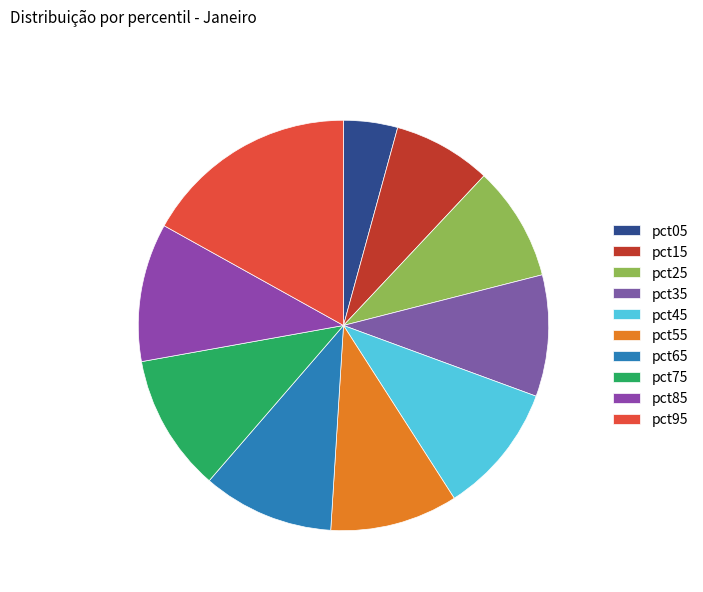

Which category has the biggest portion of the pie?

pct95